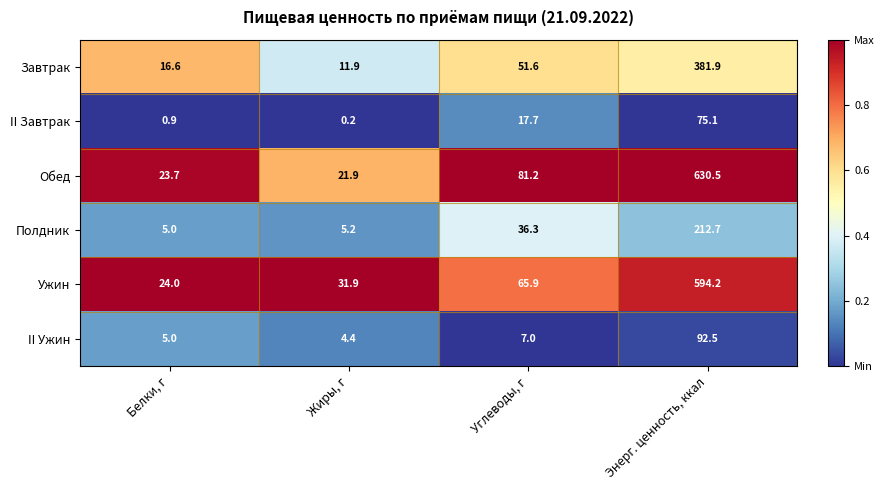

What is the difference between the Полдник values at Жиры, г and Энерг. ценность, ккал?

207.5